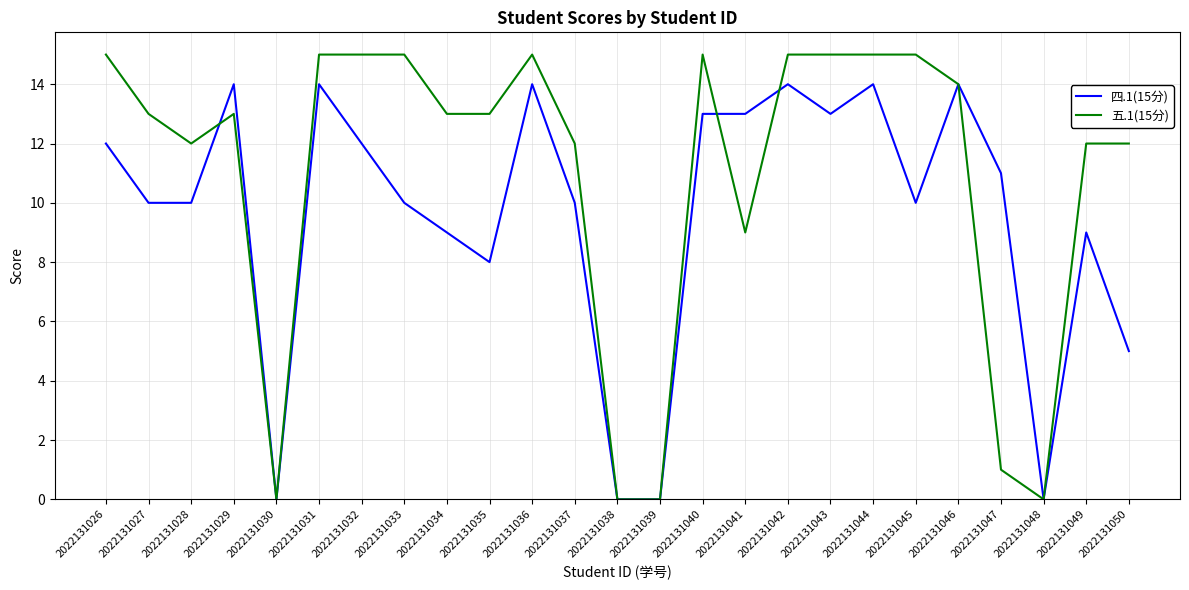

Where do 五.1(15分) and 四.1(15分) first cross each other?

2022131028 and 2022131029